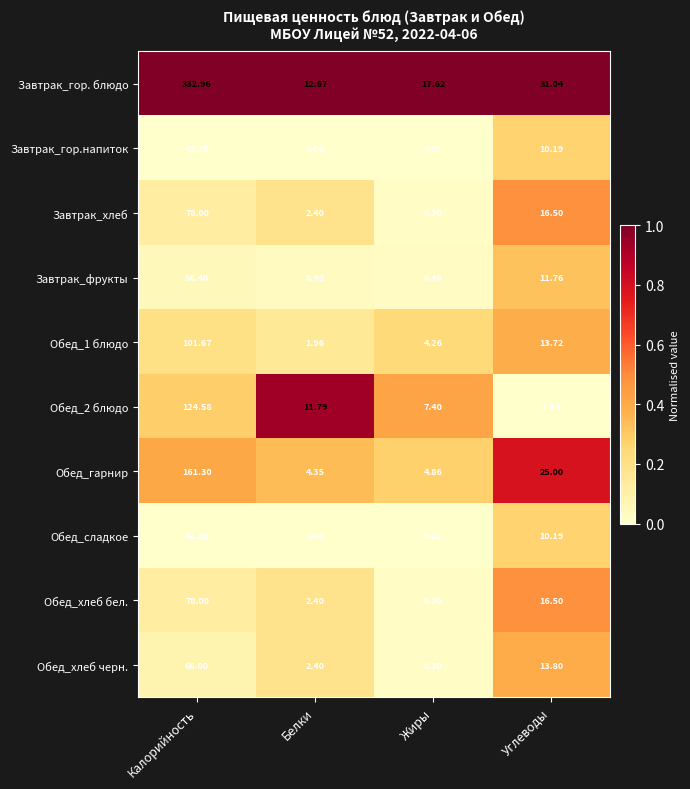

Which label corresponds to the smallest value in the chart?

Жиры